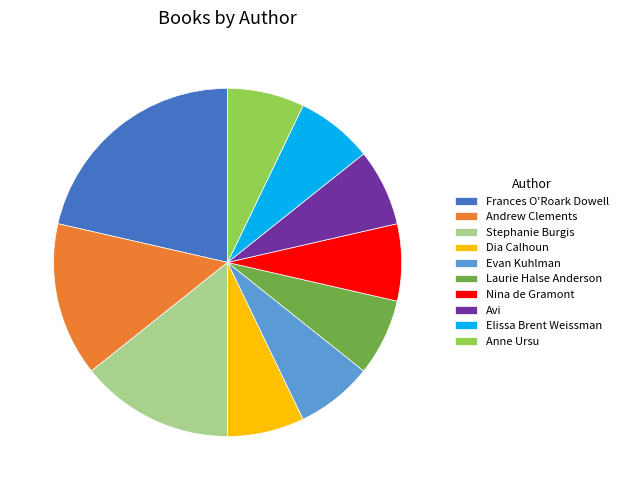

What is the largest slice in the pie chart?

Frances O'Roark Dowell